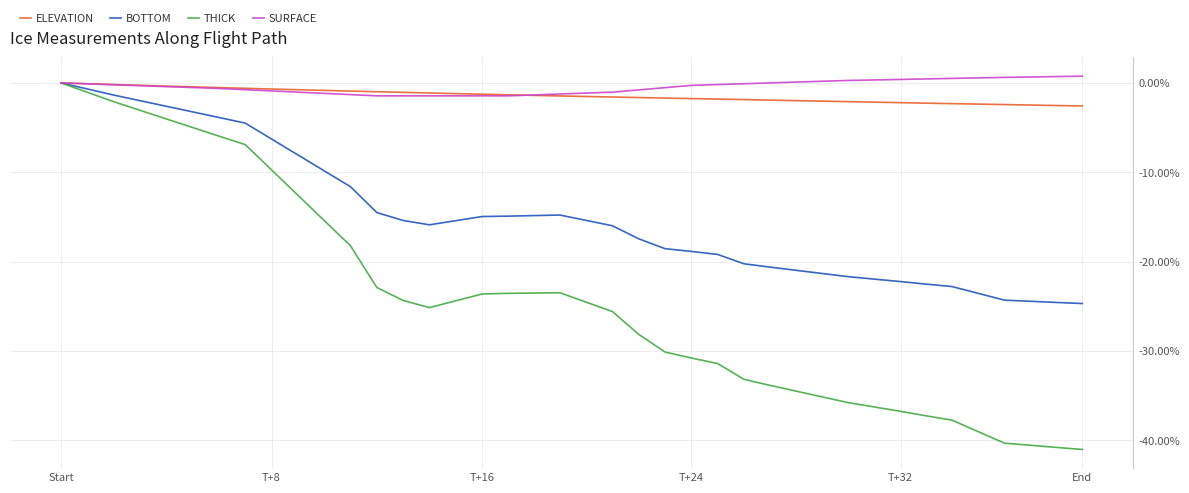

What is the minimum value shown in the chart?

-41.0